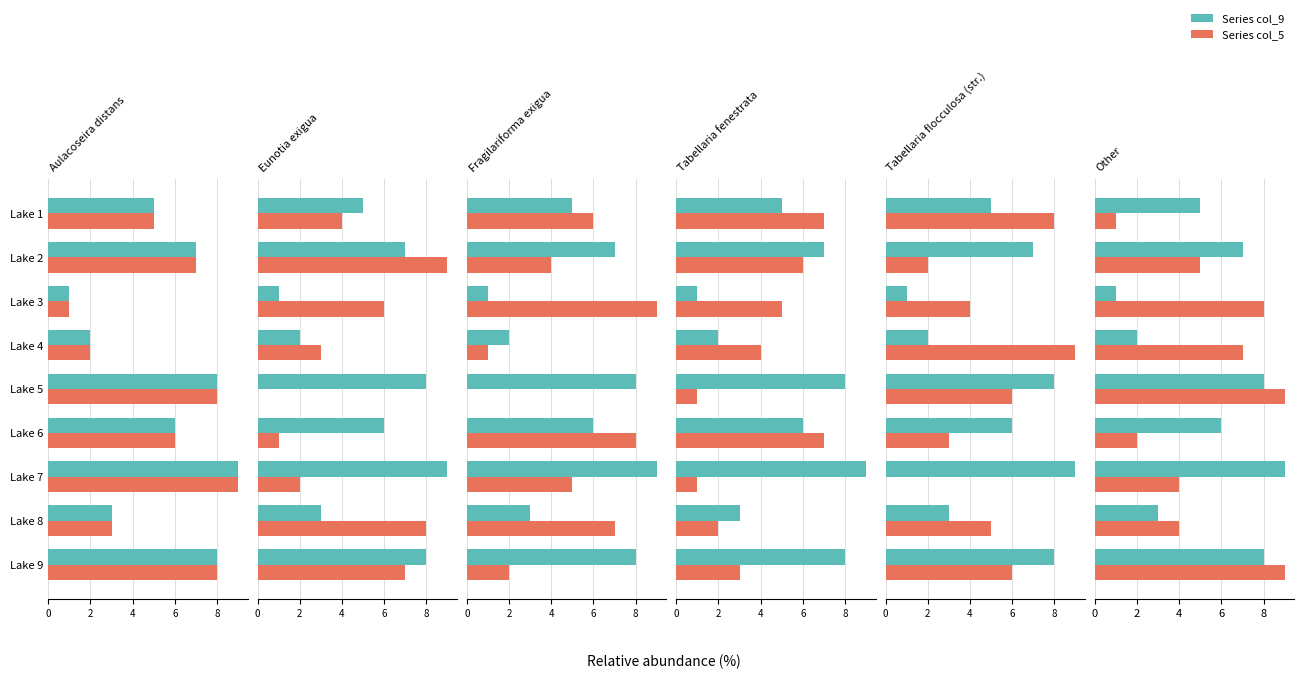

Which has a higher value, Lake 9 or Lake 4?

Lake 9